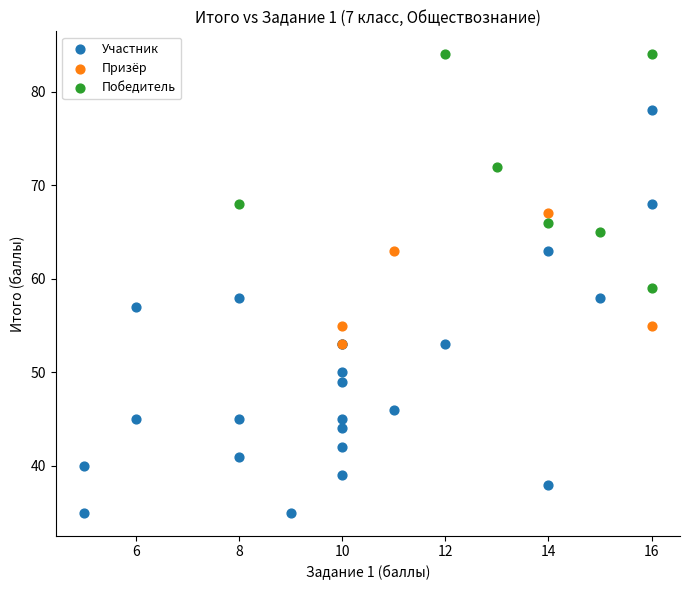

Which series has the largest Y range (max minus min)?

Участник